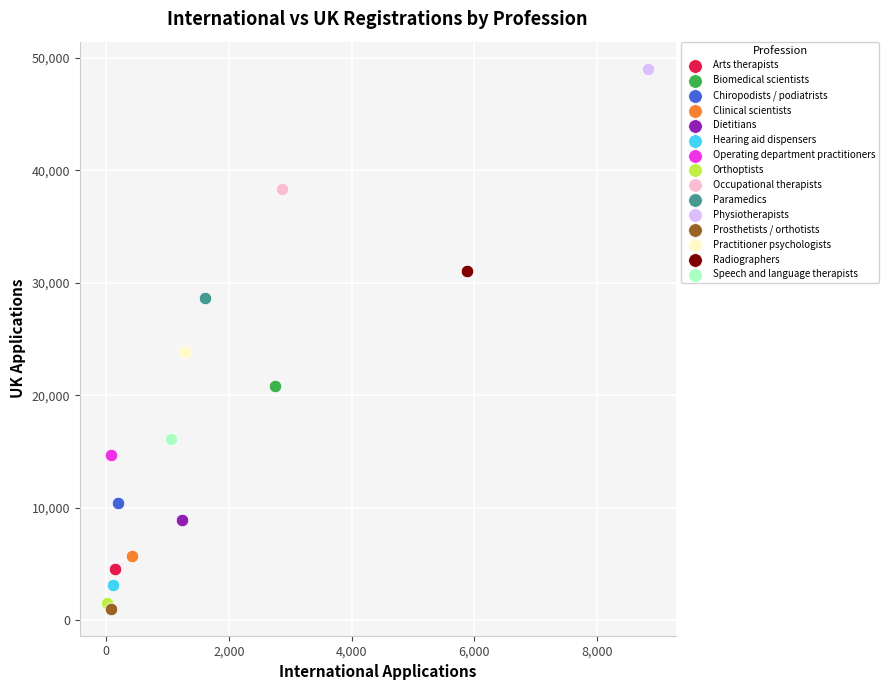

Which series reaches the minimum Y coordinate?

Prosthetists / orthotists